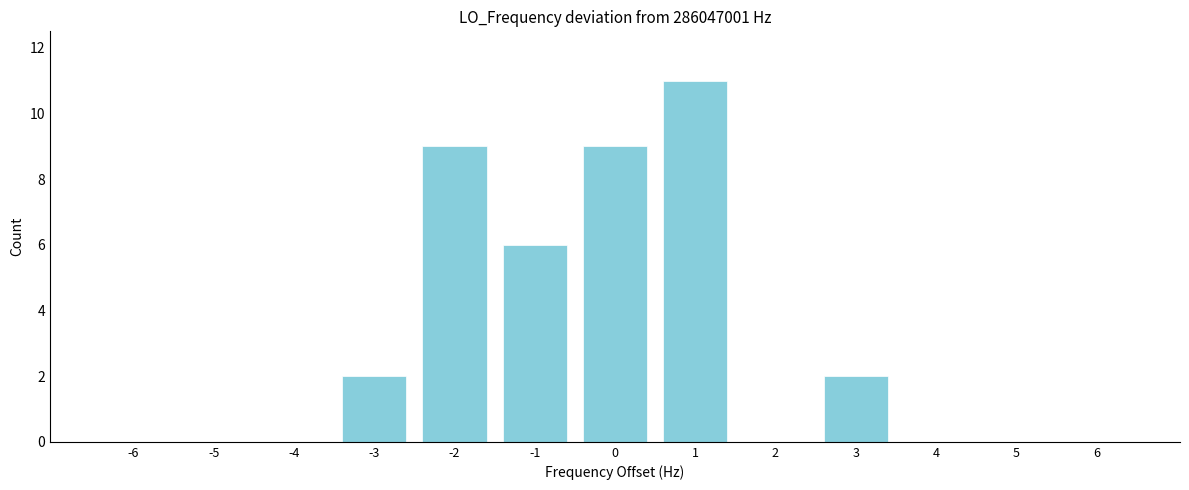

Reading left to right, list all the values displayed in this chart.

-6=0	-5=0	-4=0	-3=2	-2=9	-1=6	0=9	1=11	2=0	3=2	4=0	5=0	6=0